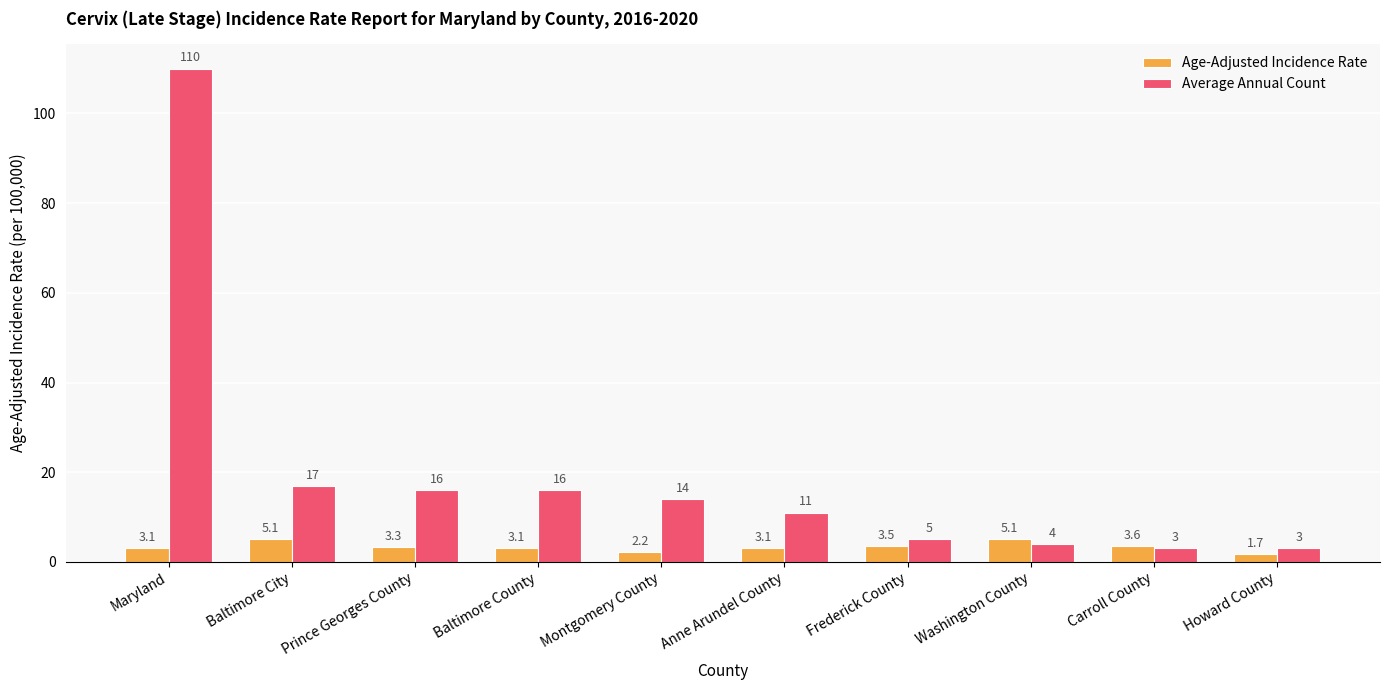

At which category does the chart reach its peak across all series?

Maryland